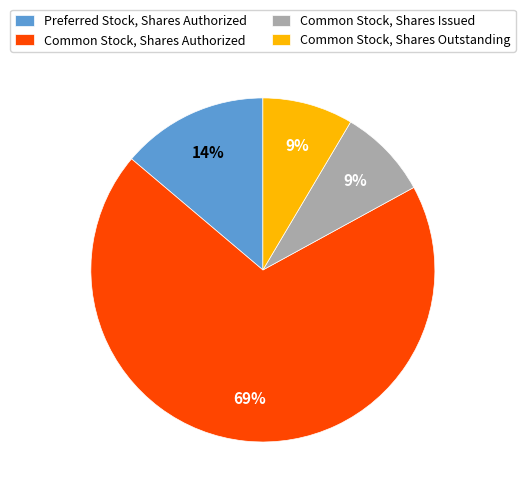

Which category has the biggest portion of the pie?

Common Stock, Shares Authorized